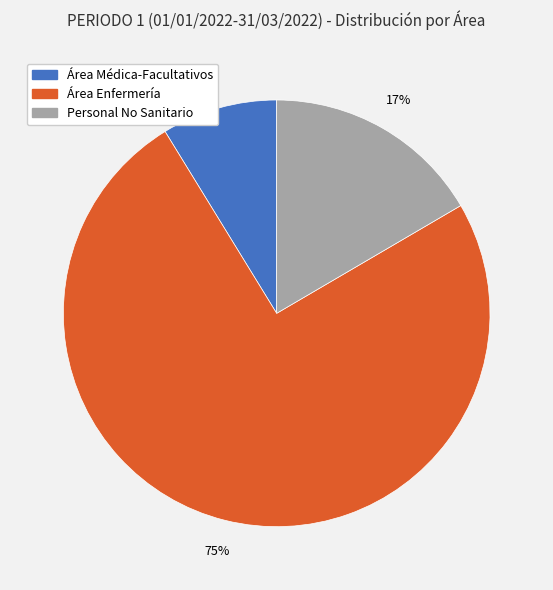

Which slice is the smallest?

Área Médica-Facultativos